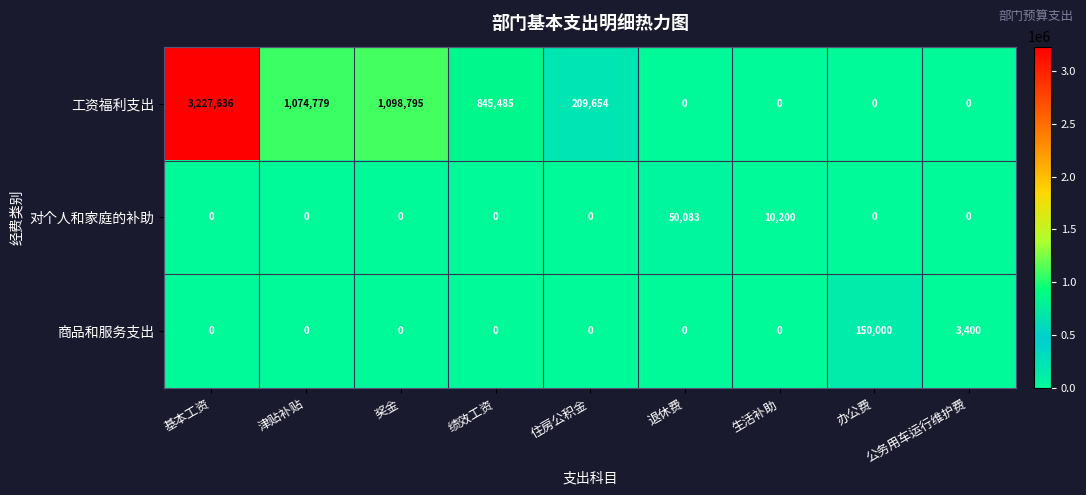

True or false: 工资福利支出 has a value of 845485 at 绩效工资.

True